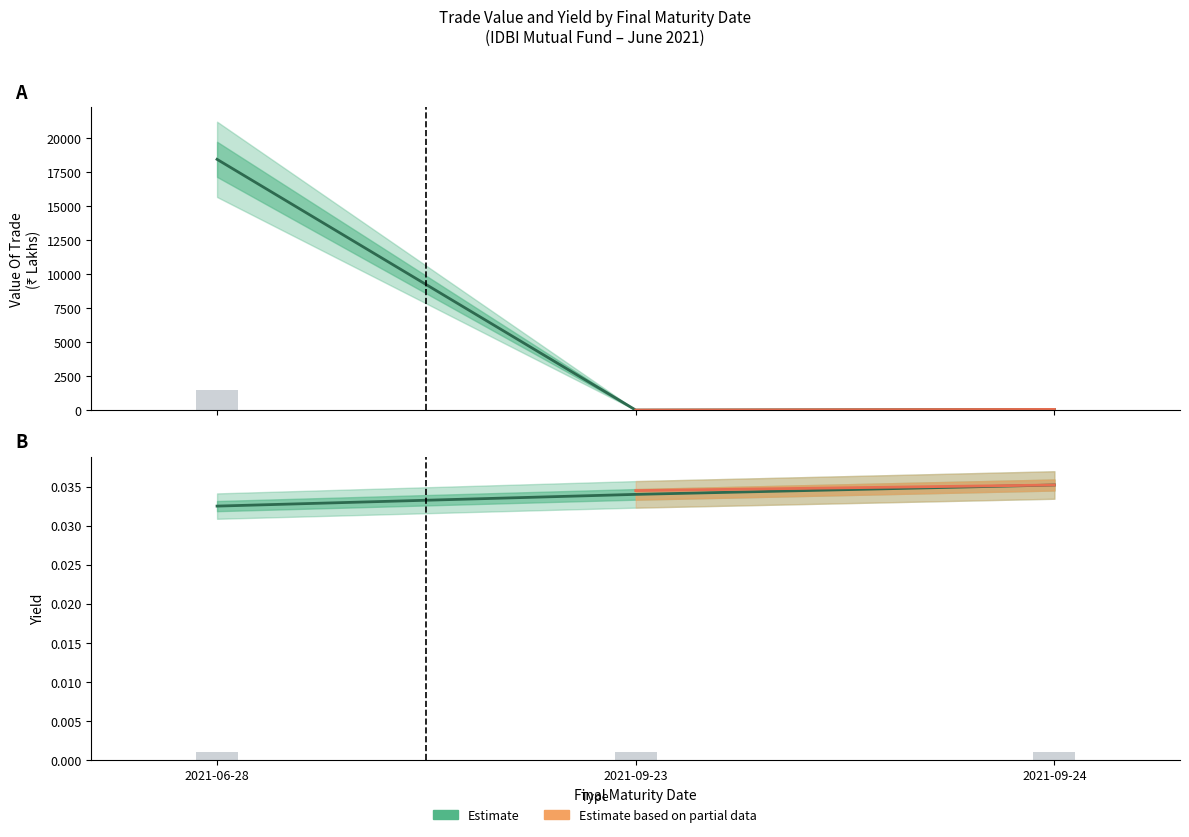

Which series has the largest total across all categories?

Value Of Trade